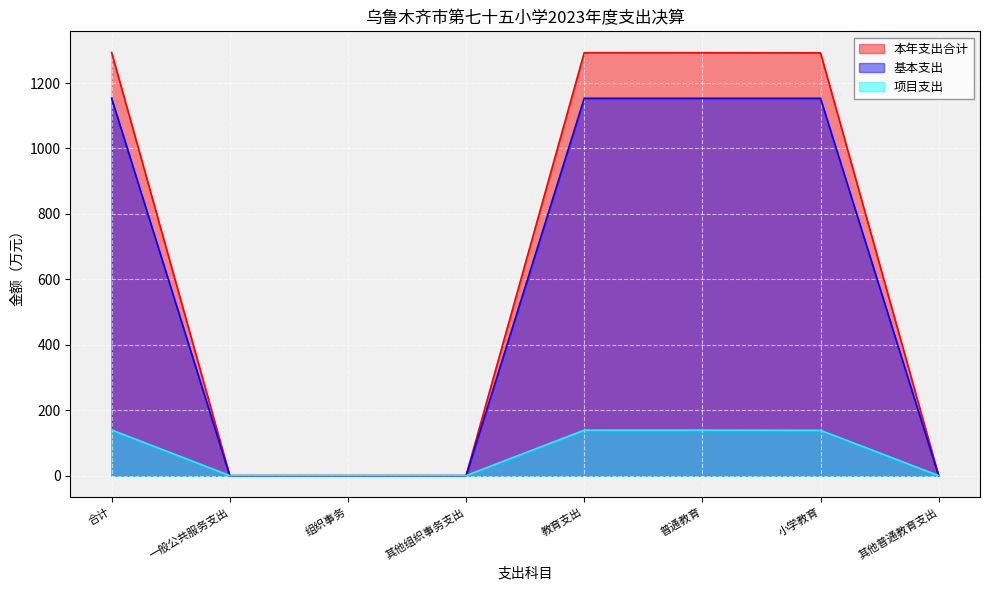

Which has a higher value, 其他普通教育支出 or 普通教育?

普通教育